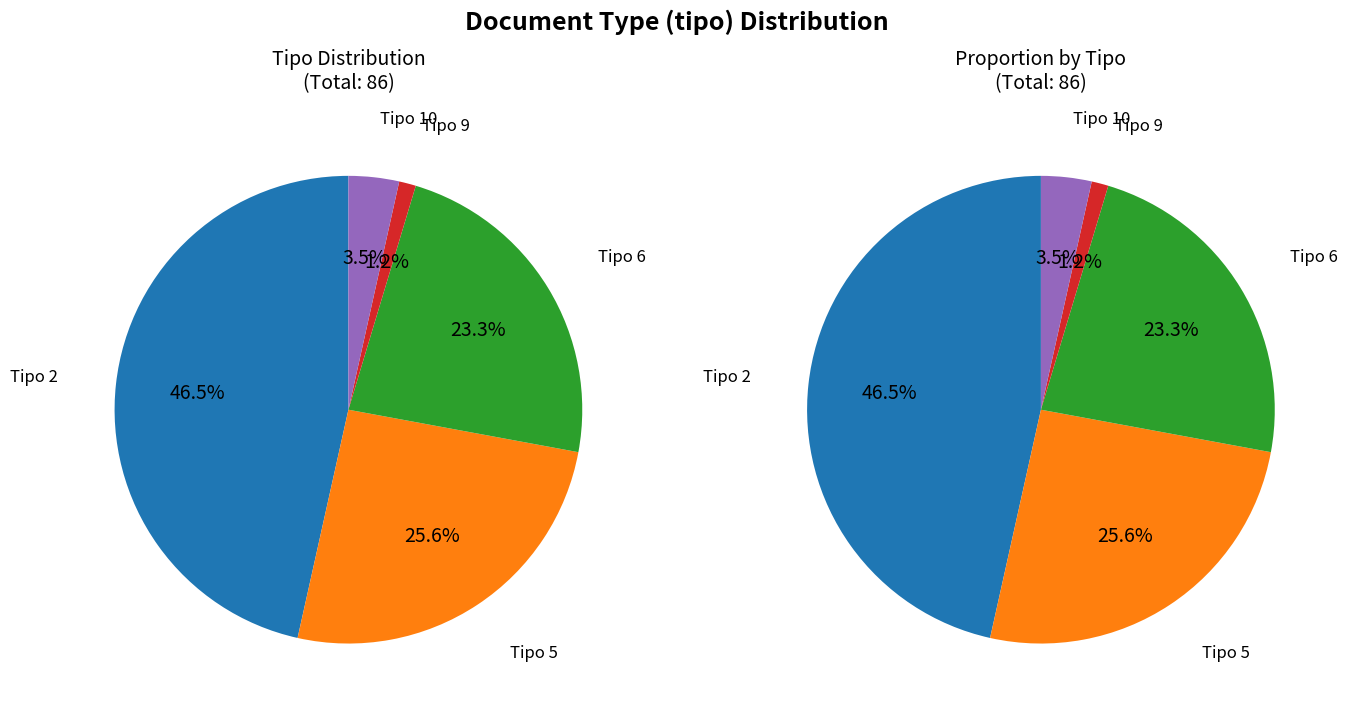

Rank the categories by value from lowest to highest.

9, 10, 6, 5, 2